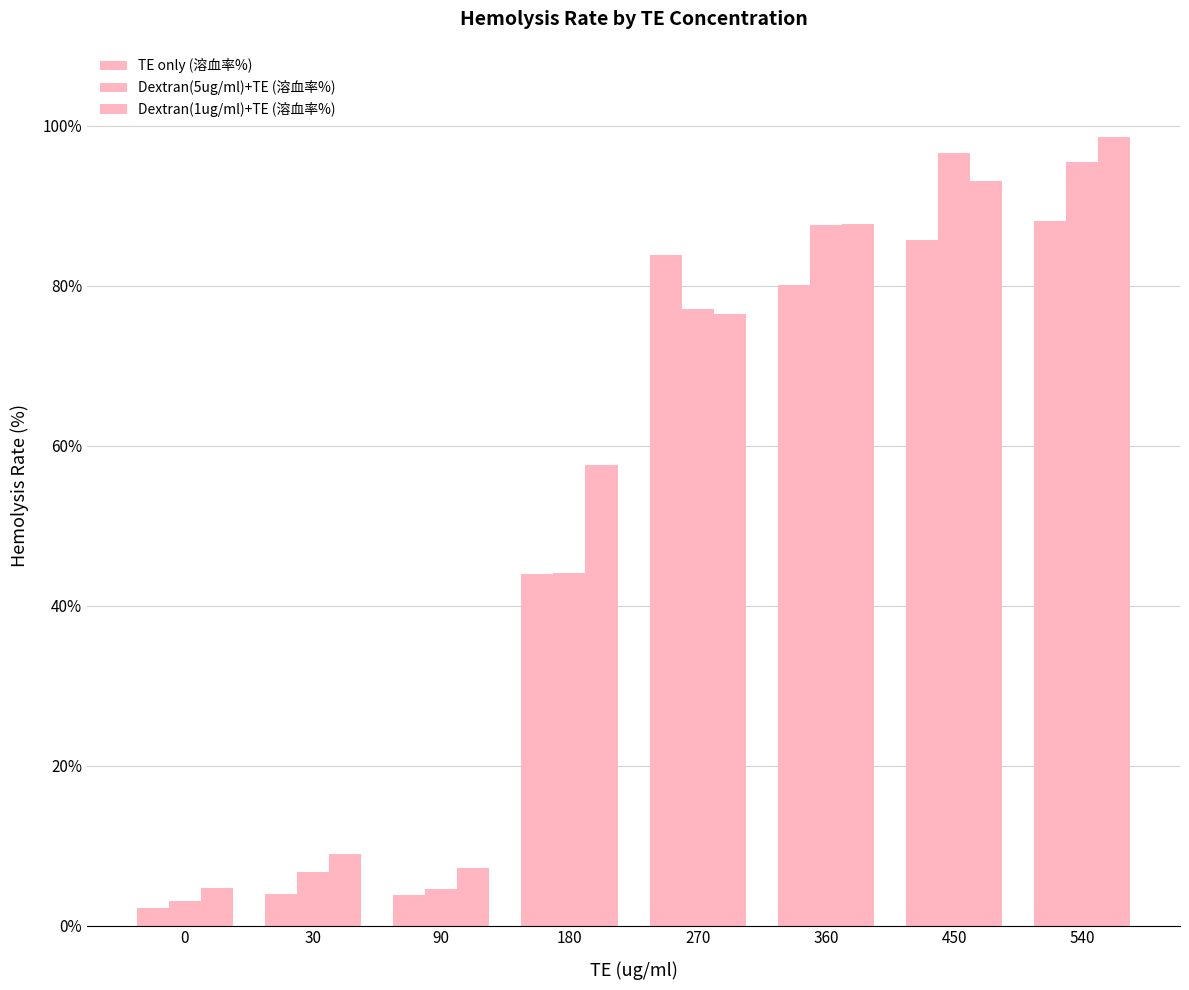

How many data points does each series have?

8